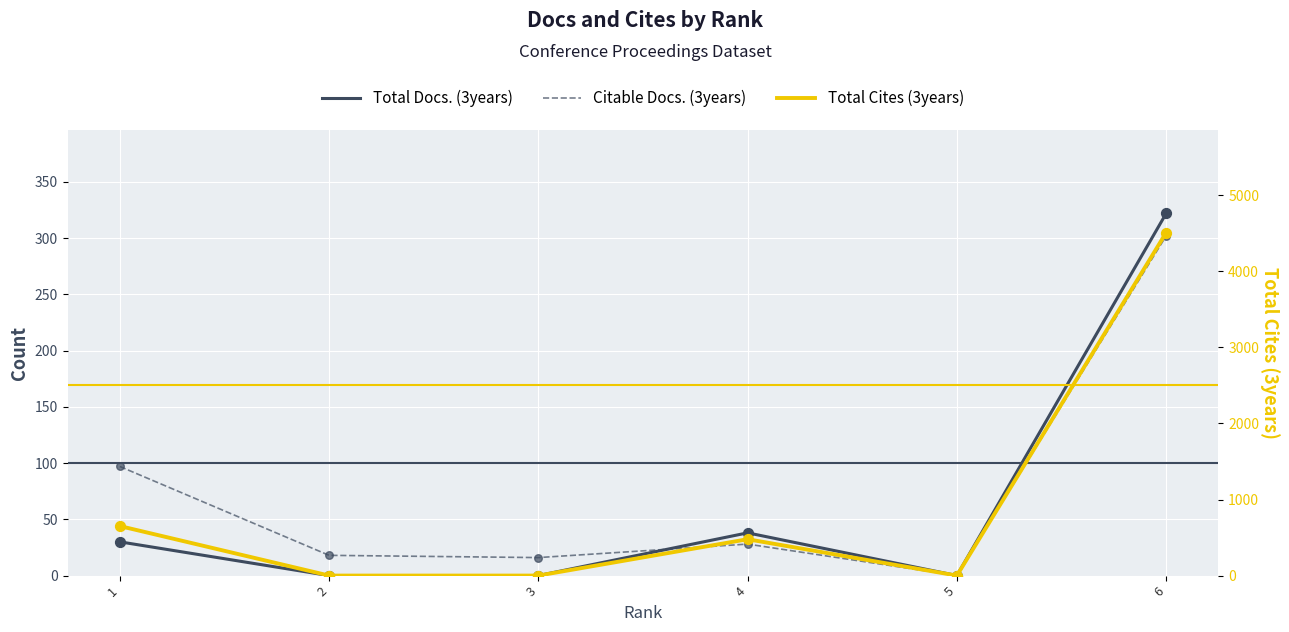

Which series has the largest total across all categories?

Total Cites (3years)